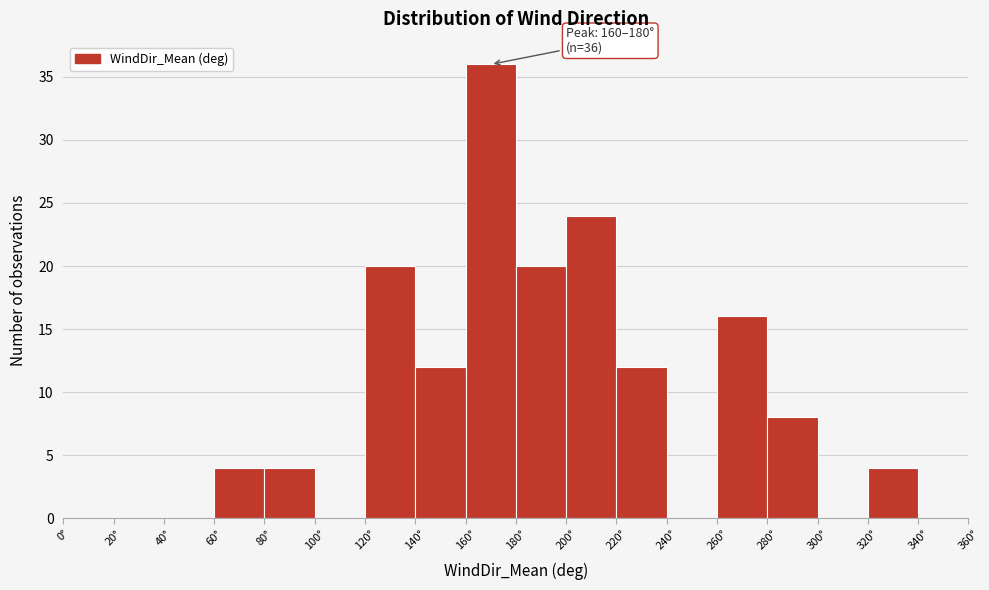

Over which range of the x-axis is the bar tallest?

160 to 180